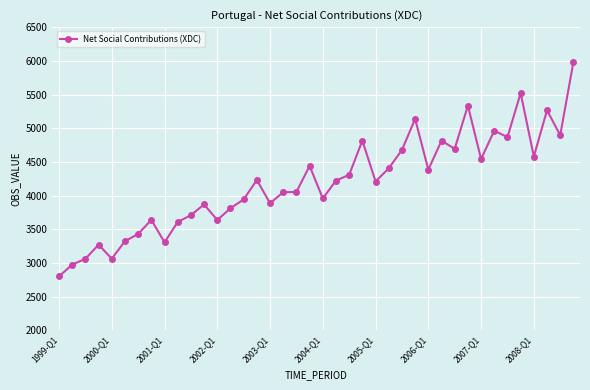

What is the value of the 20th point from the left?

4440.4